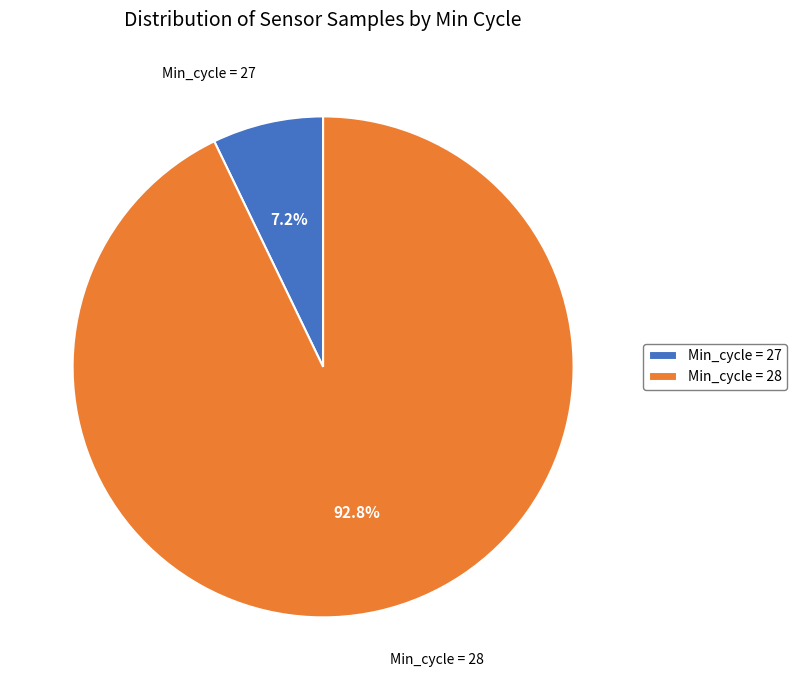

Rank the categories by value from highest to lowest.

Min_cycle = 28, Min_cycle = 27